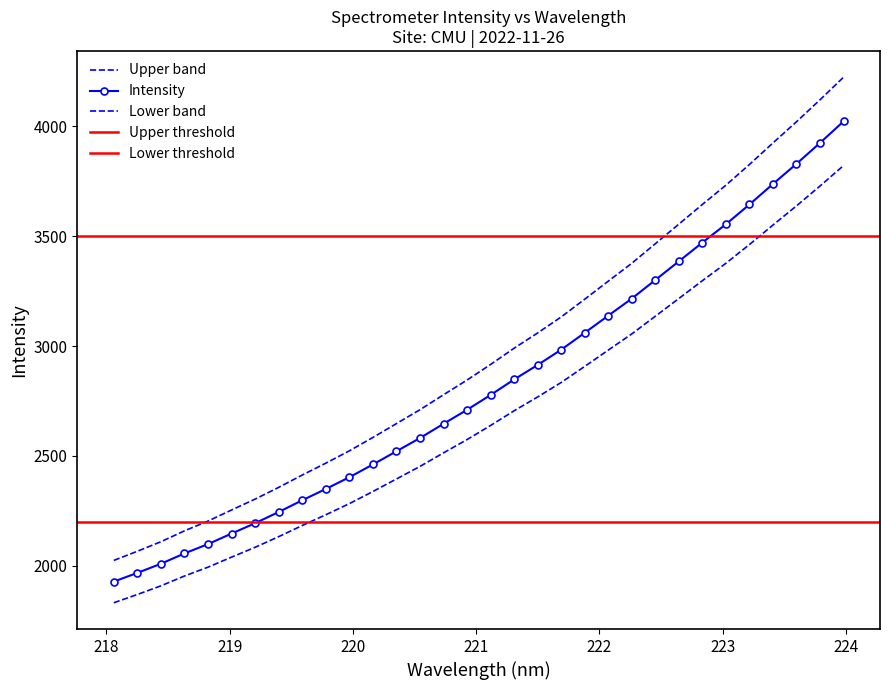

Rank the categories by value from lowest to highest.

218.0596, 218.2508, 218.442, 218.6332, 218.8244, 219.0156, 219.2067, 219.3979, 219.589, 219.7801, 219.9712, 220.1623, 220.3533, 220.5444, 220.7354, 220.9264, 221.1174, 221.3083, 221.4993, 221.6902, 221.8812, 222.0721, 222.263, 222.4538, 222.6447, 222.8355, 223.0264, 223.2172, 223.408, 223.5987, 223.7895, 223.9802